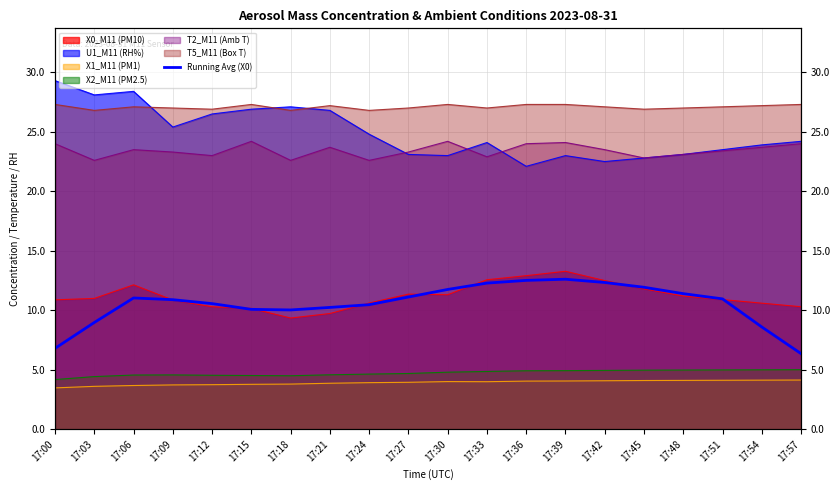

Where does the data first go above 10?

17:06